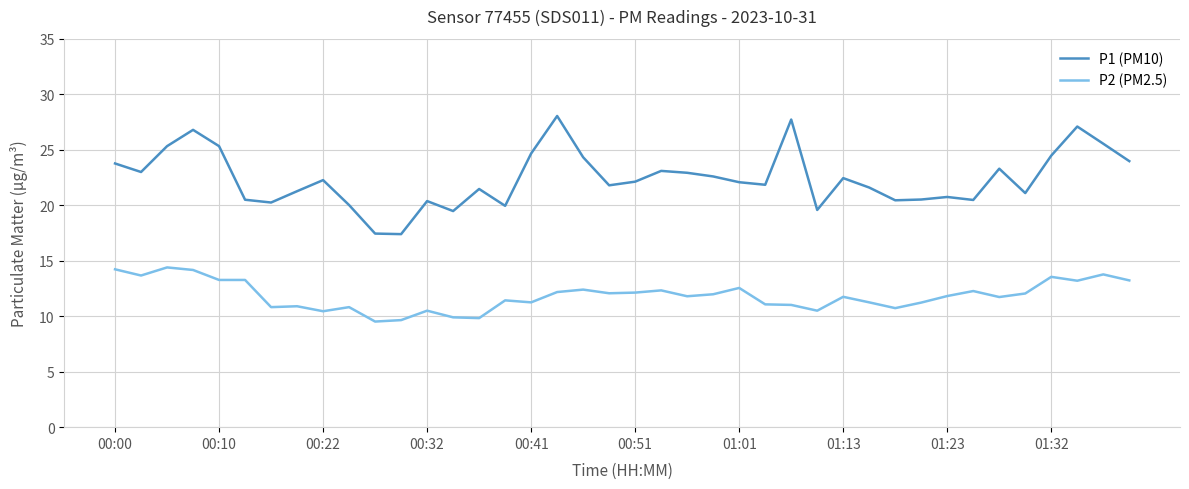

Which series has the widest spread of values?

P1 (PM10)